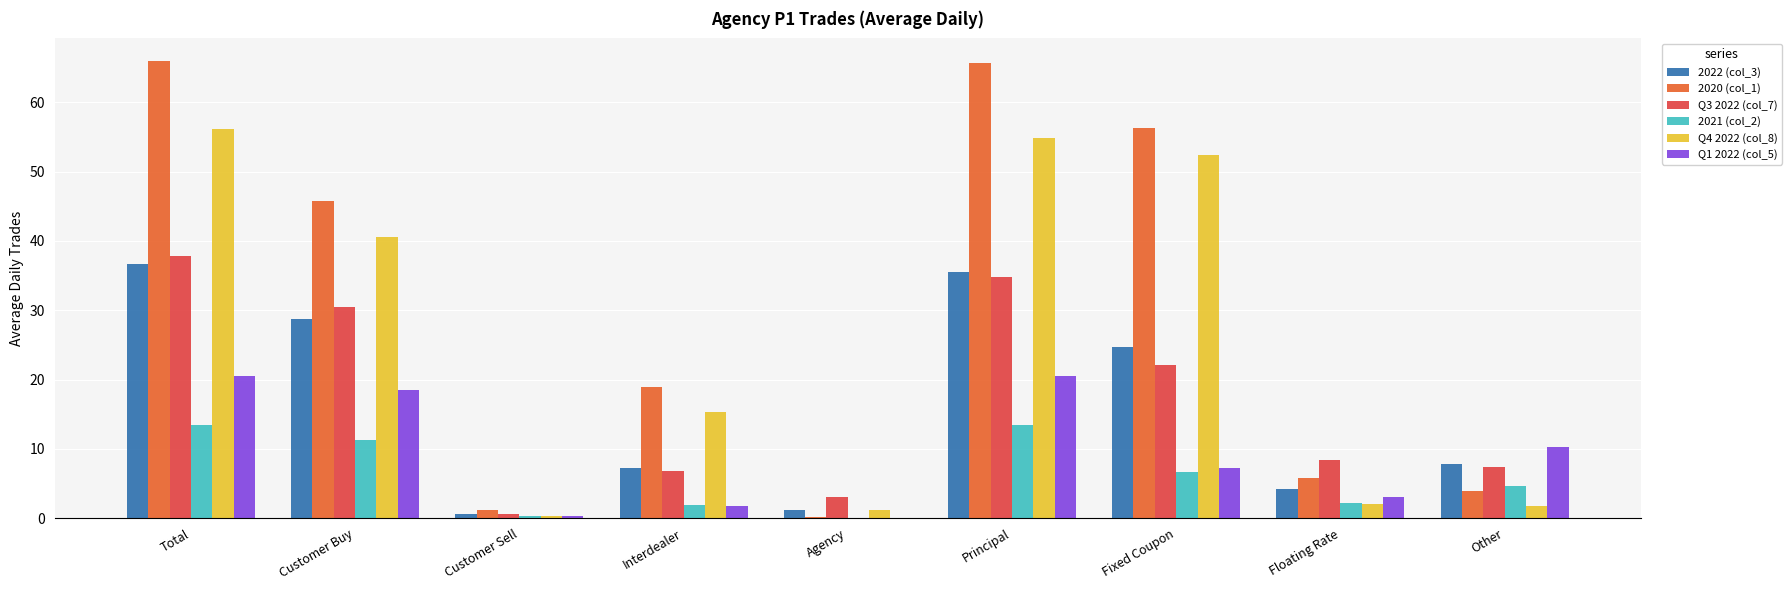

Count the number of categories in the chart.

9